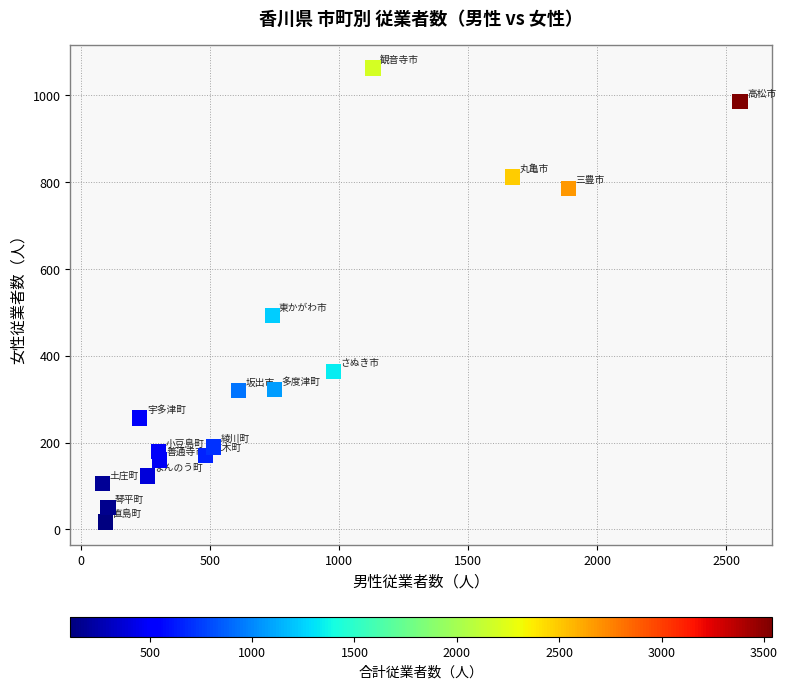

What is the range of X values (max minus min)?

2473